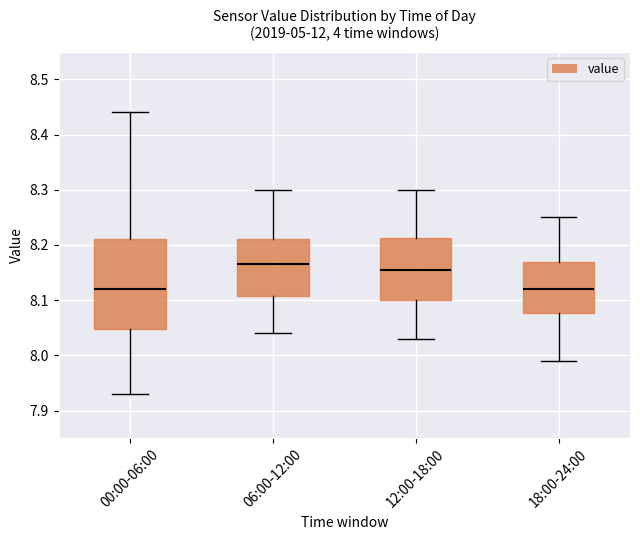

Which box is the tallest, from its lower edge to its upper edge?

00:00-06:00